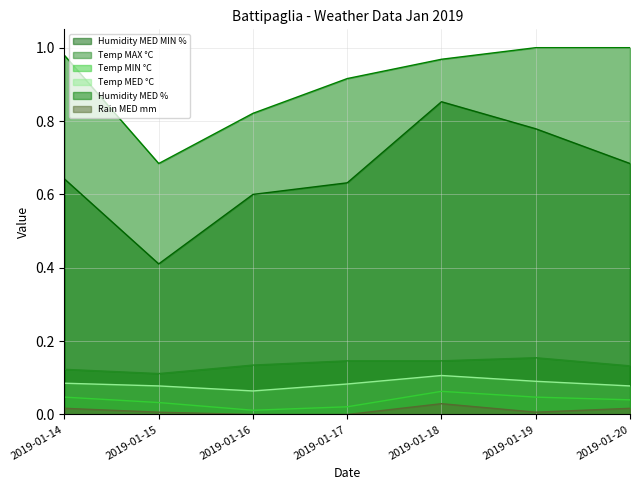

Where is the first local maximum for Temp MED °C?

2019-01-18